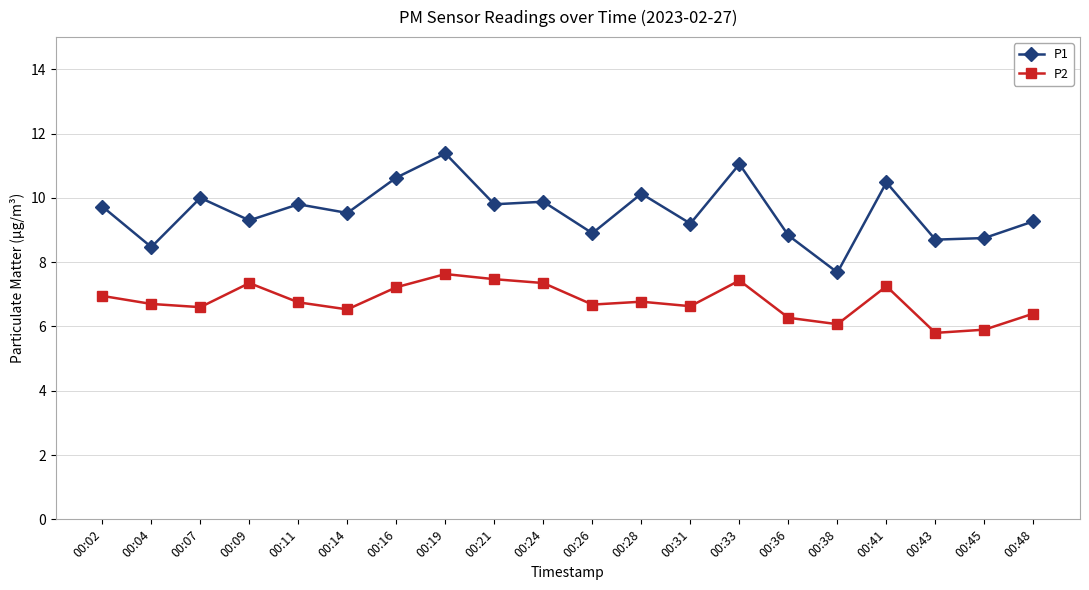

Which series has the largest range (max minus min)?

P1